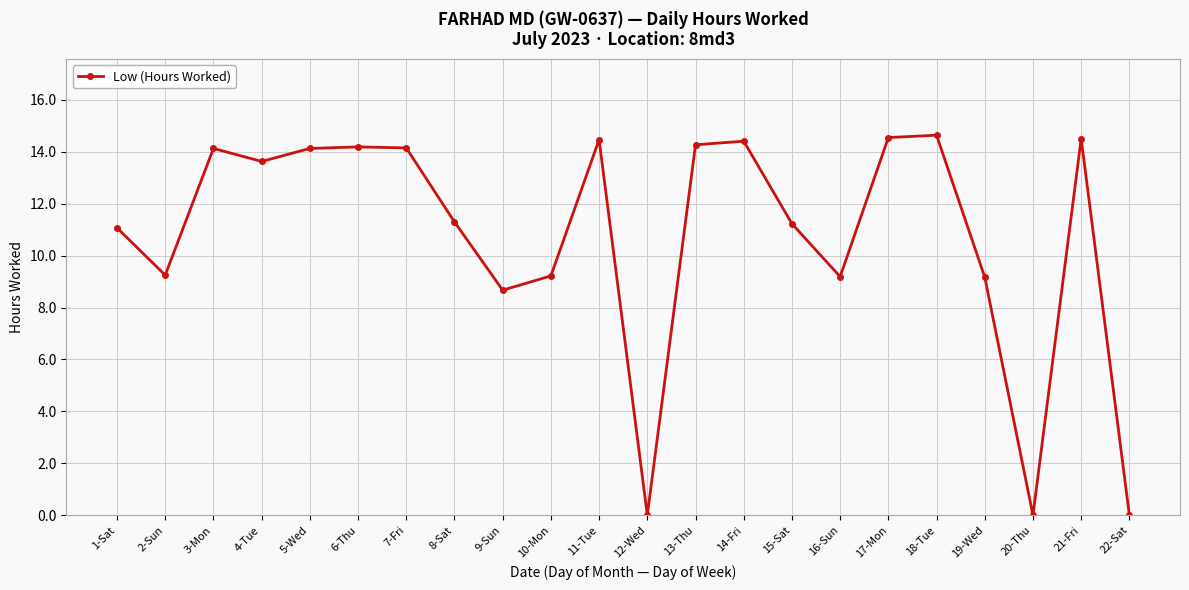

True or false: the data shows 23.6 at 7-Fri.

False